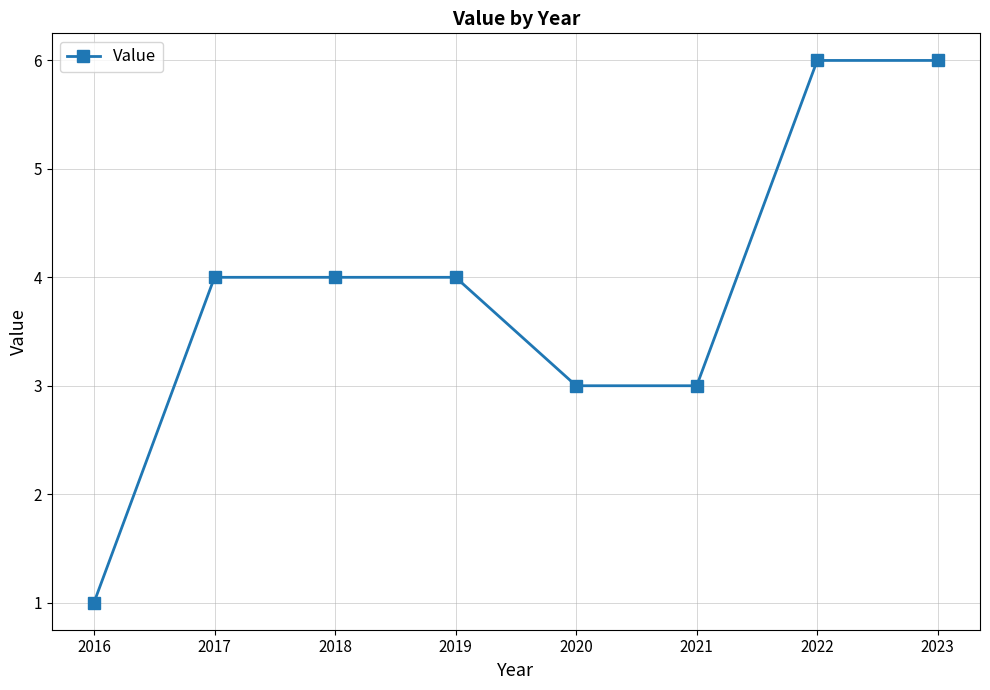

How many distinct data groups are displayed?

1